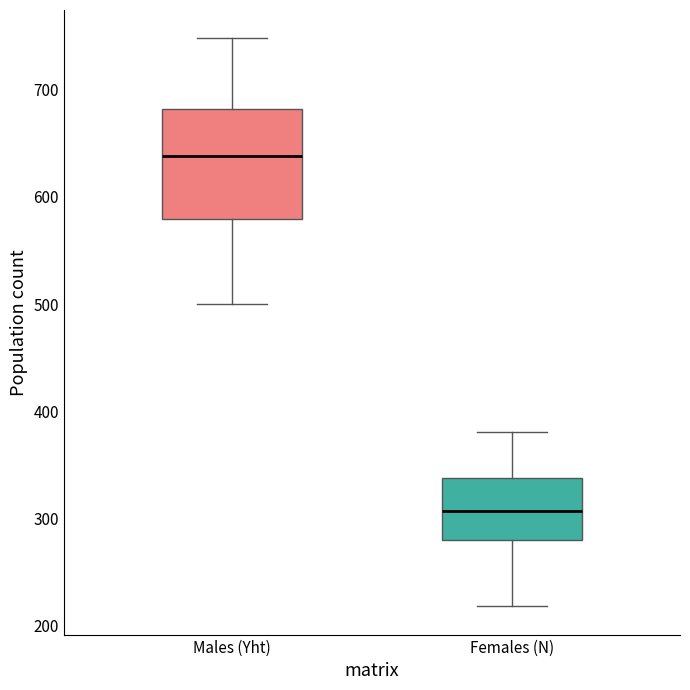

Which box is the tallest, from its lower edge to its upper edge?

Males (Yht)